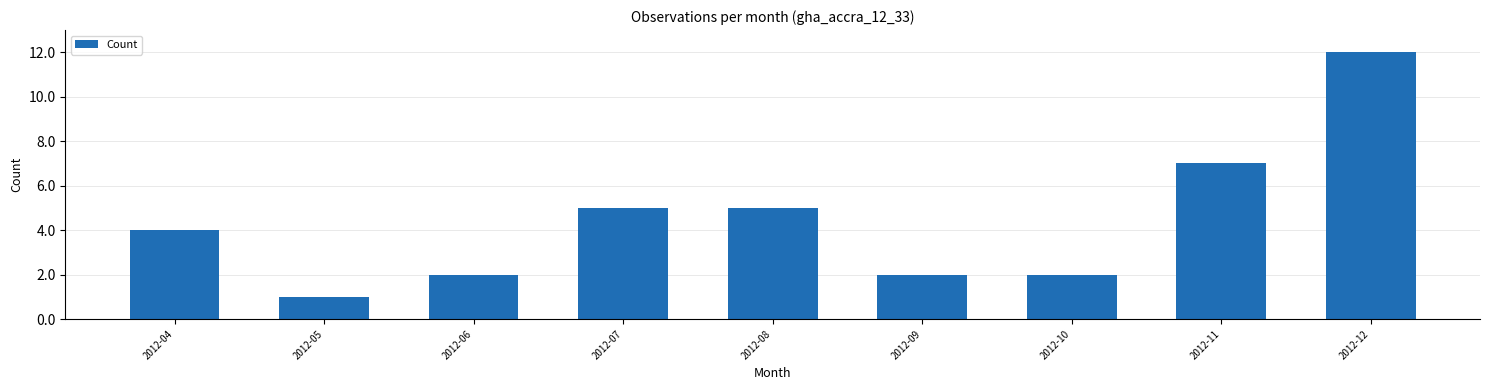

Read the value at 2012-10.

2